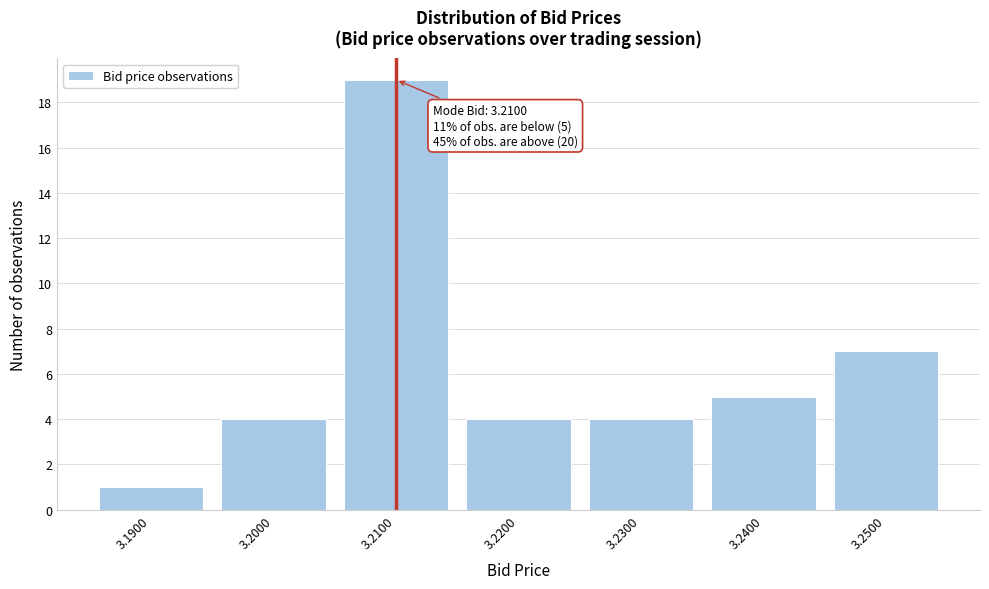

Reading left to right, list all the values displayed in this chart.

3.1900=1	3.2000=4	3.2100=19	3.2200=4	3.2300=4	3.2400=5	3.2500=7